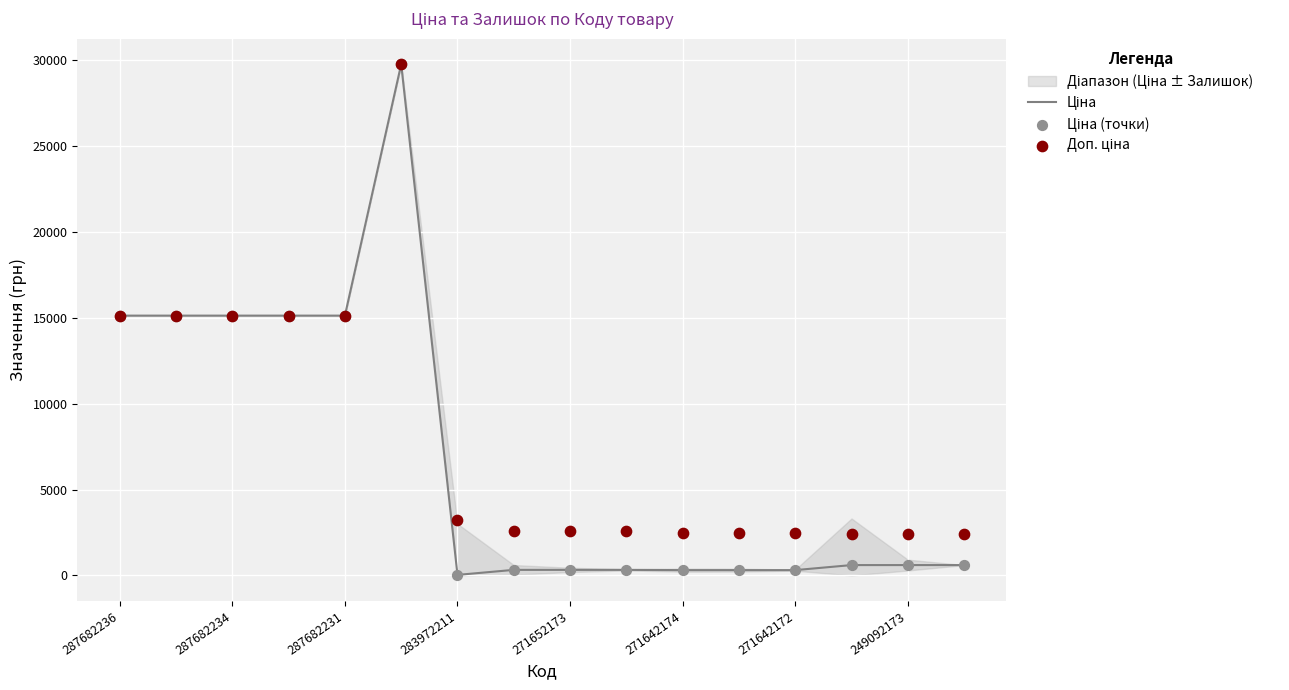

Which series has the largest total across all categories?

Доп. ціна